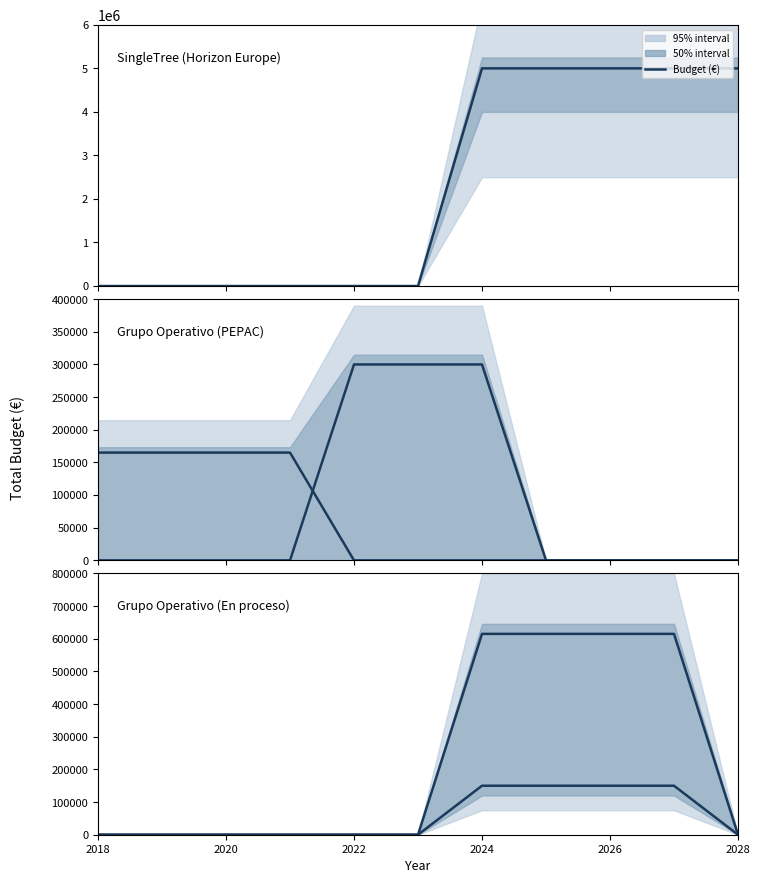

True or false: SingleTree and AgroecologiaCAM intersect in this chart.

False